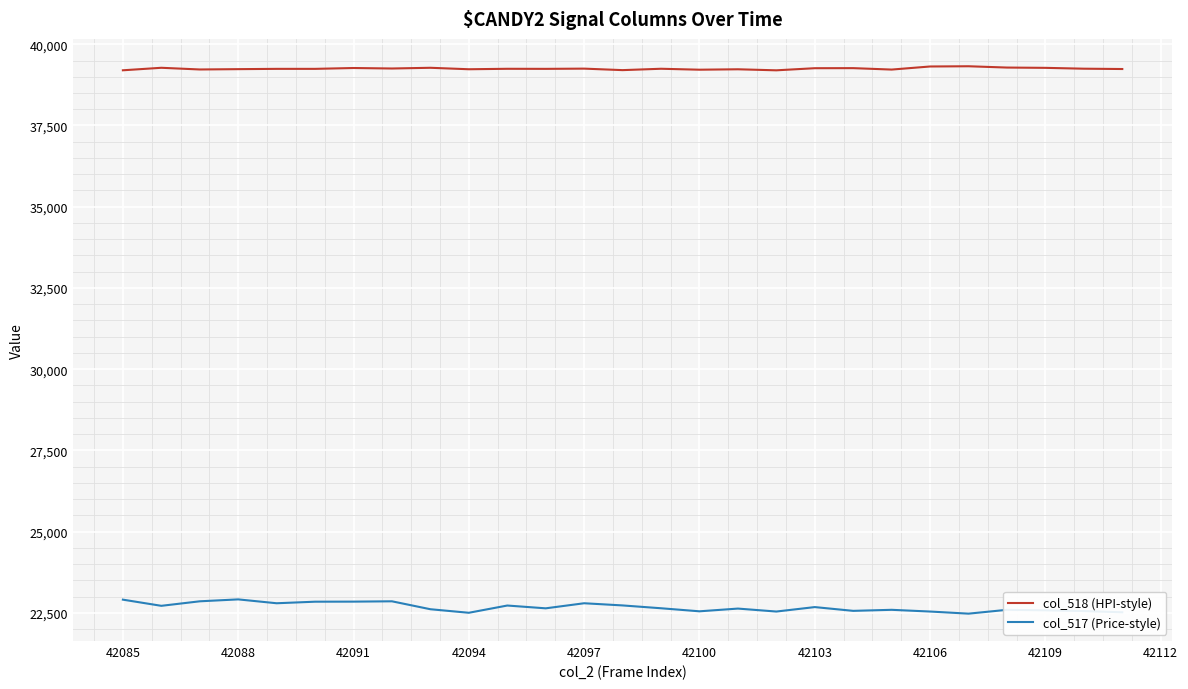

Does the chart have visible grid lines?

Yes